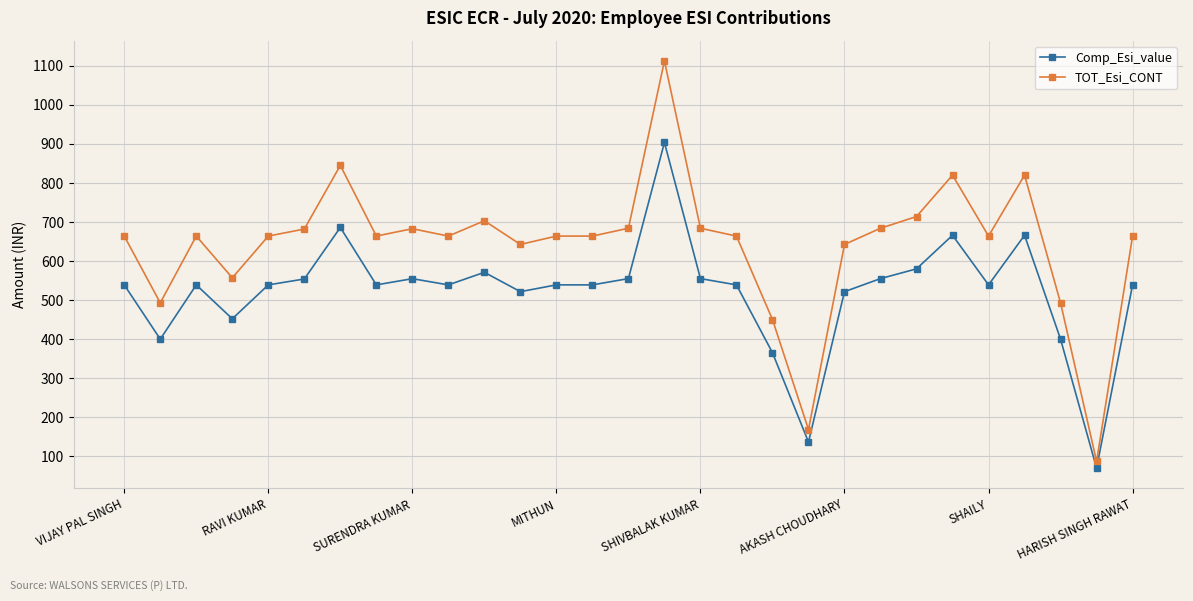

Rank the series by their average value, from lowest to highest.

Comp_Esi_value, TOT_Esi_CONT